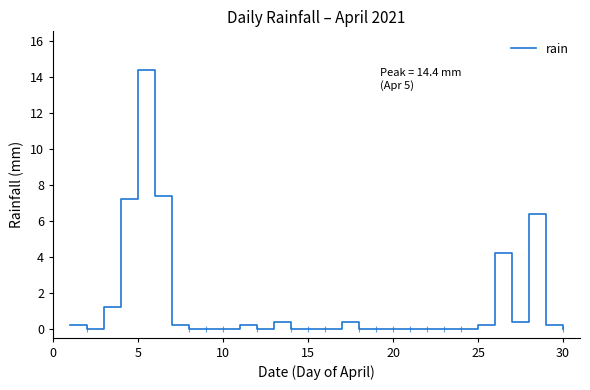

What is the difference between the maximum and minimum values?

14.4